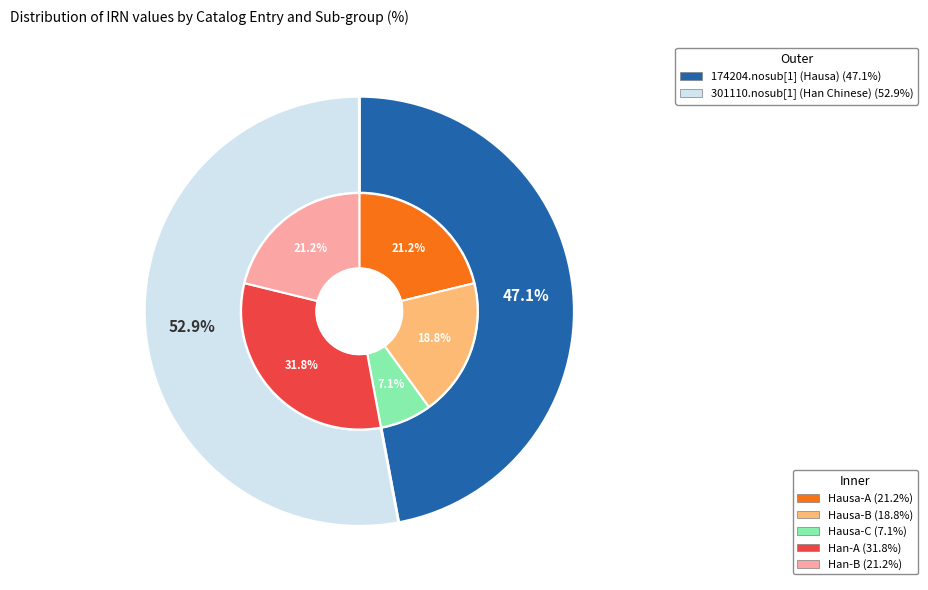

Is it true that 174204.nosub[1] (Hausa) is 47% of the pie?

True